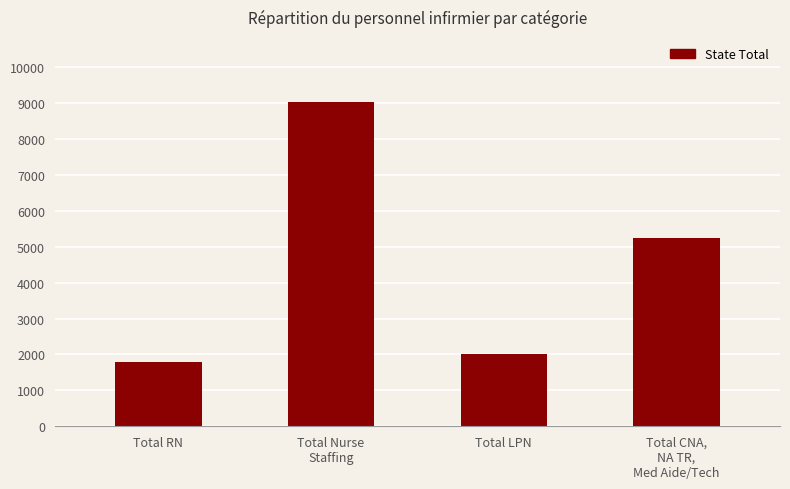

What is the approximate value at Total CNA,
NA TR,
Med Aide/Tech?

5228.0